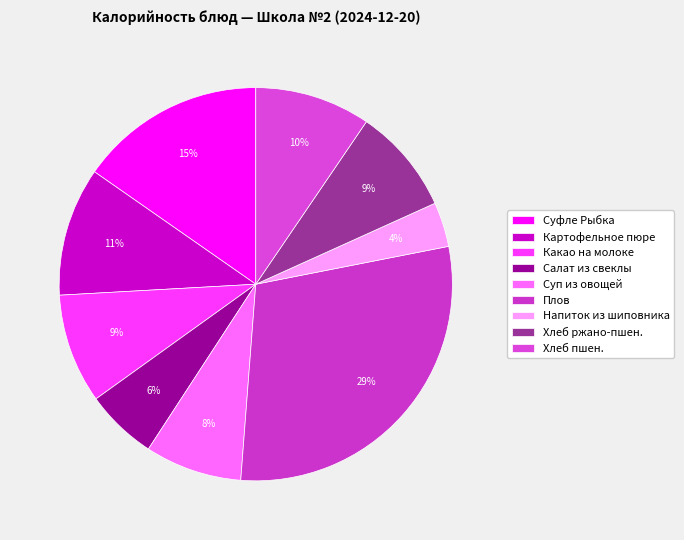

How much of the chart is everything except Какао на молоке?

91.0%